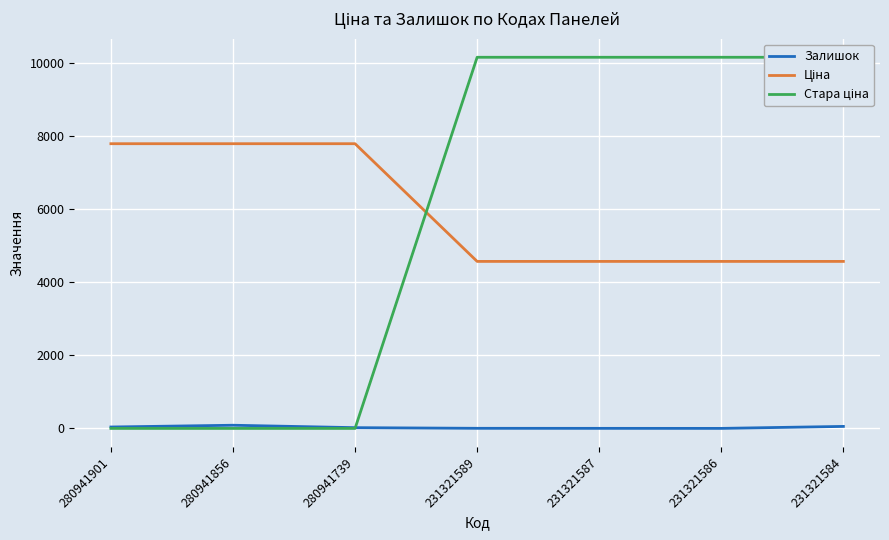

True or false: Стара ціна has more than 0 interior local peaks.

False